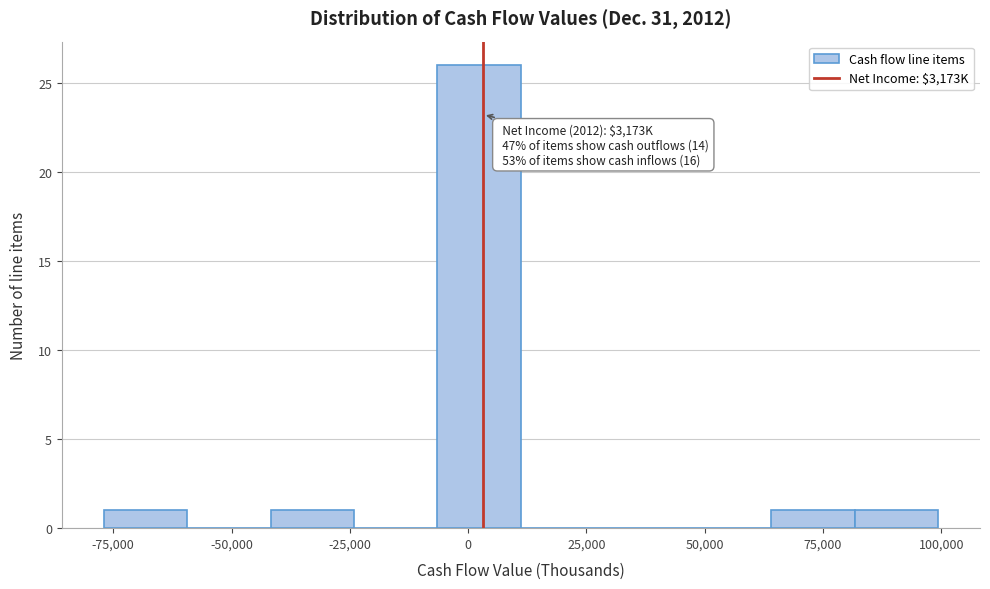

Around what value on the x-axis is the tallest bar? Give the approximate position of its centre, as read against the axis.

0